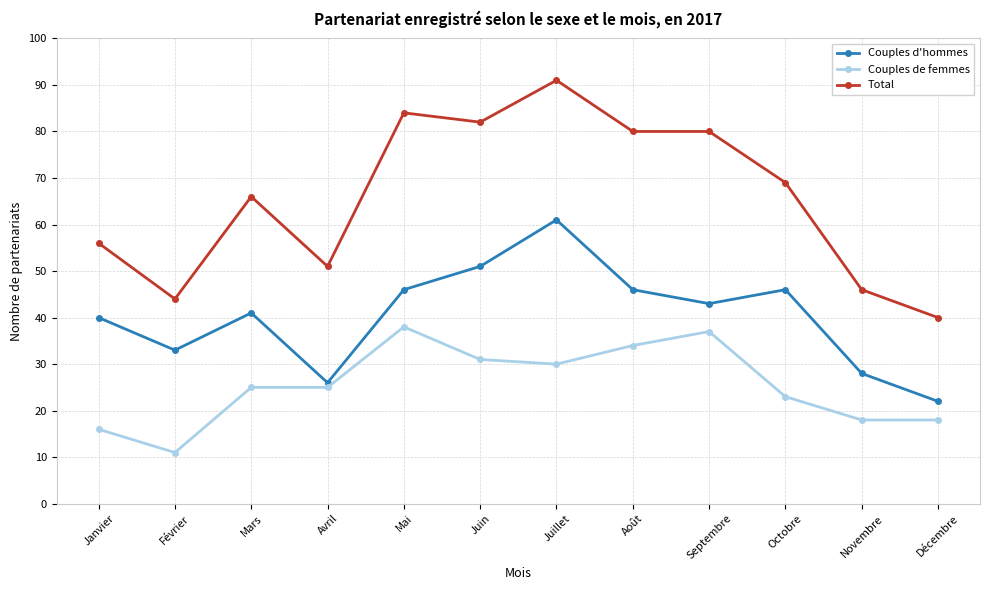

True or false: Couples de femmes has more than 0 points higher than both neighbors.

True